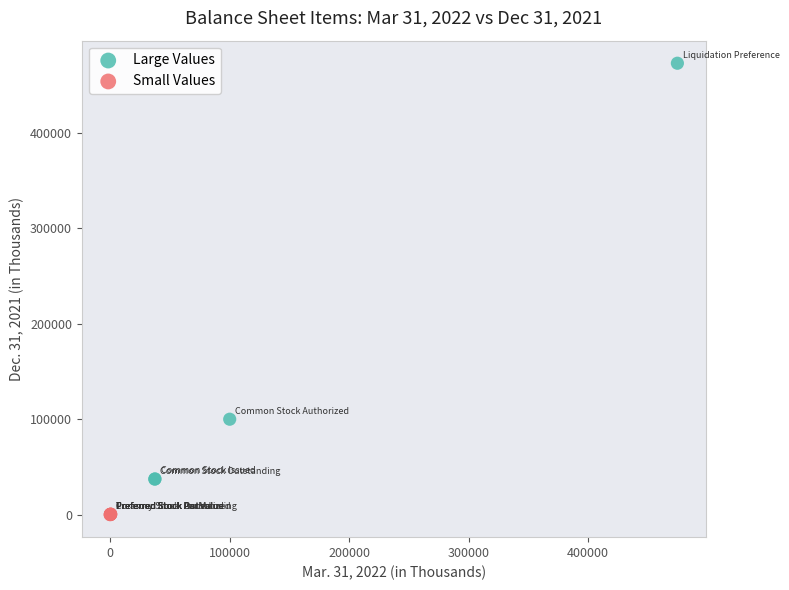

Which series has the largest Y range (max minus min)?

Large Values